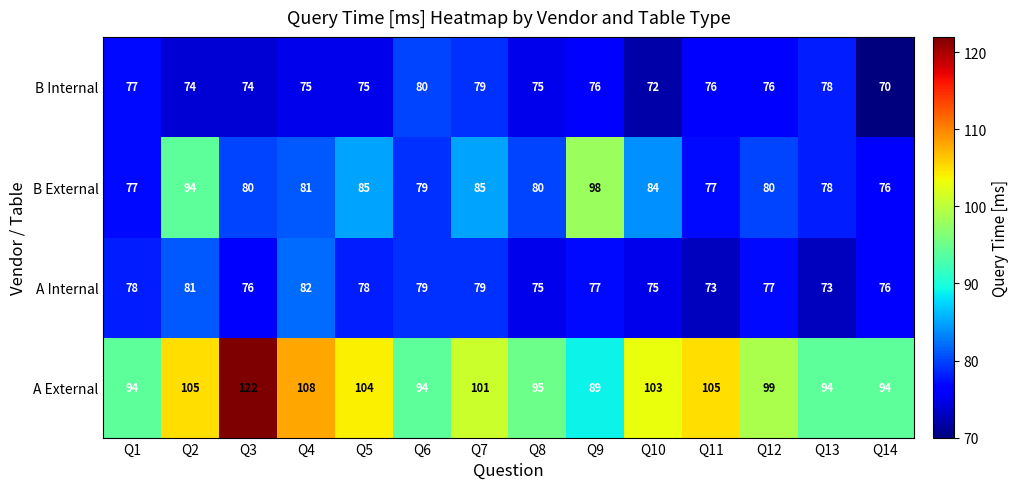

List the series in order of their peak value, lowest first.

B Internal, A Internal, B External, A External